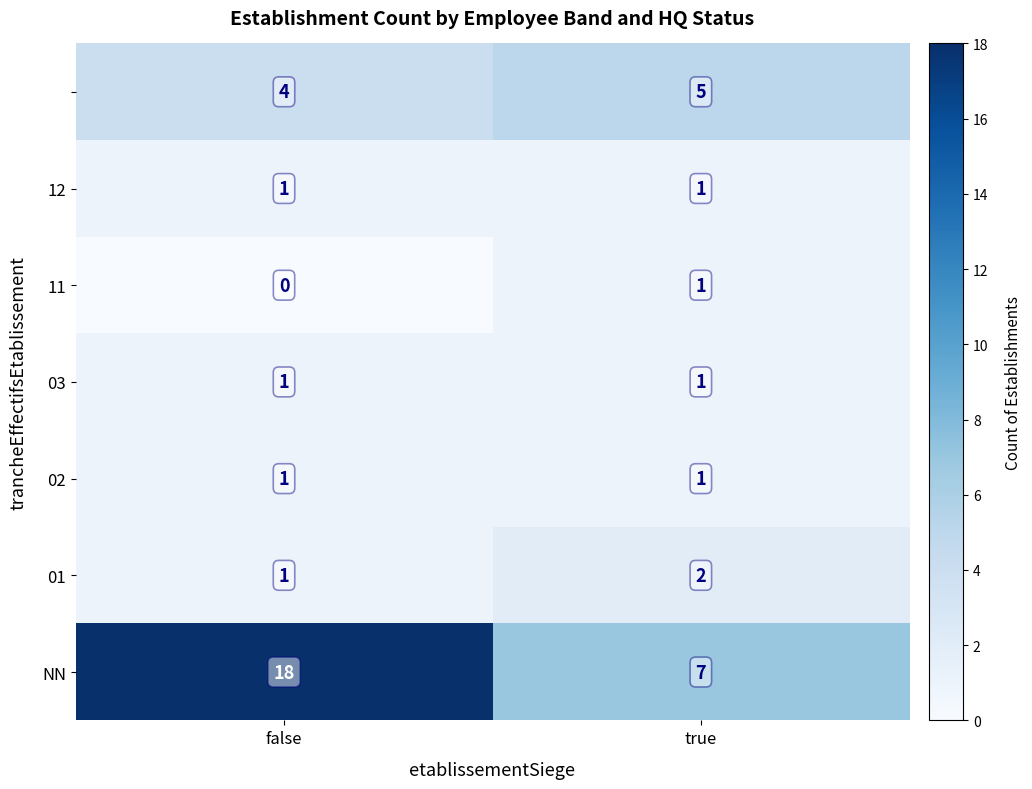

What is the total value across all series at true?

18